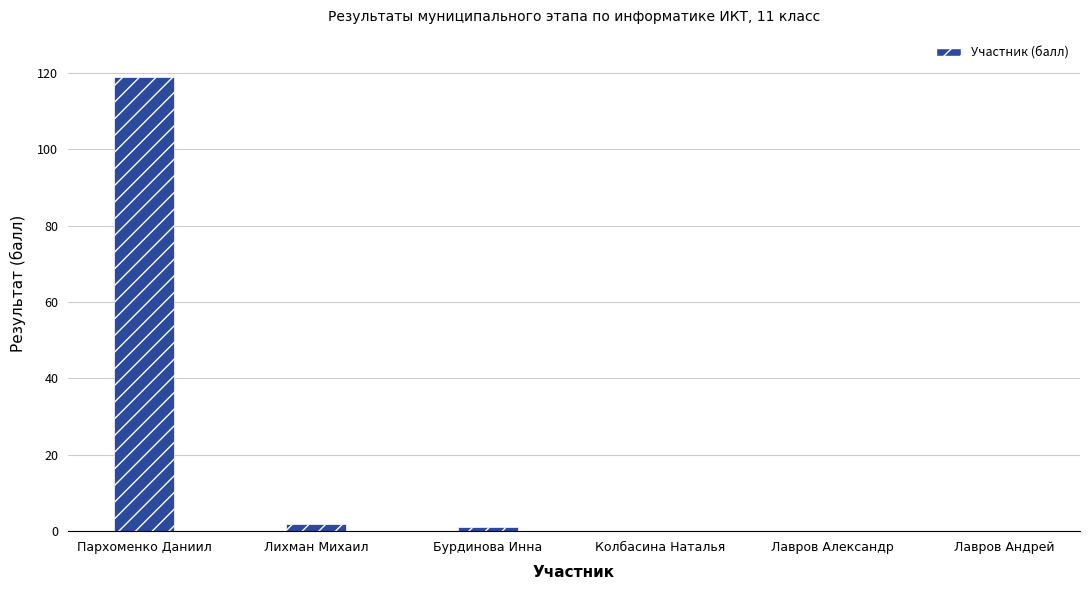

How many data points does each series have?

6